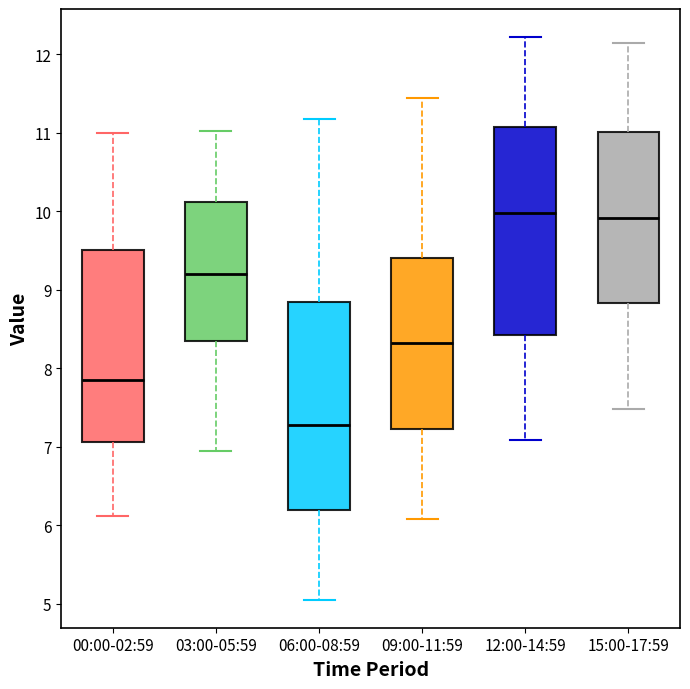

Where does the lower whisker of the box for 12:00-14:59 end on the y-axis? The values are not printed on the chart, so give them approximately, as read against the axis.

7.1